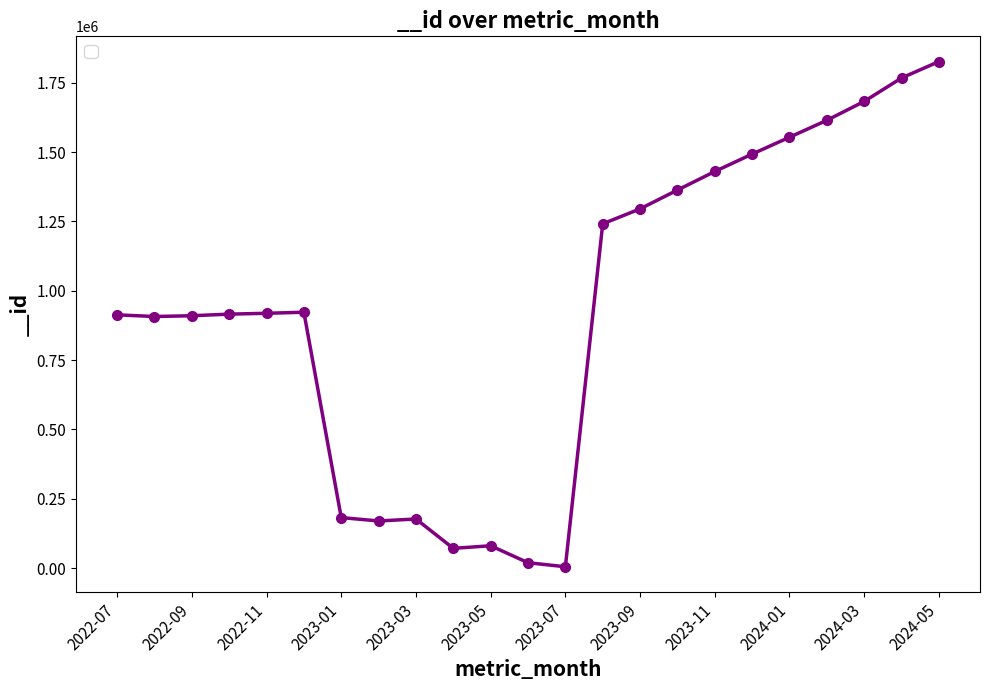

What is the sum of all values?

21458917